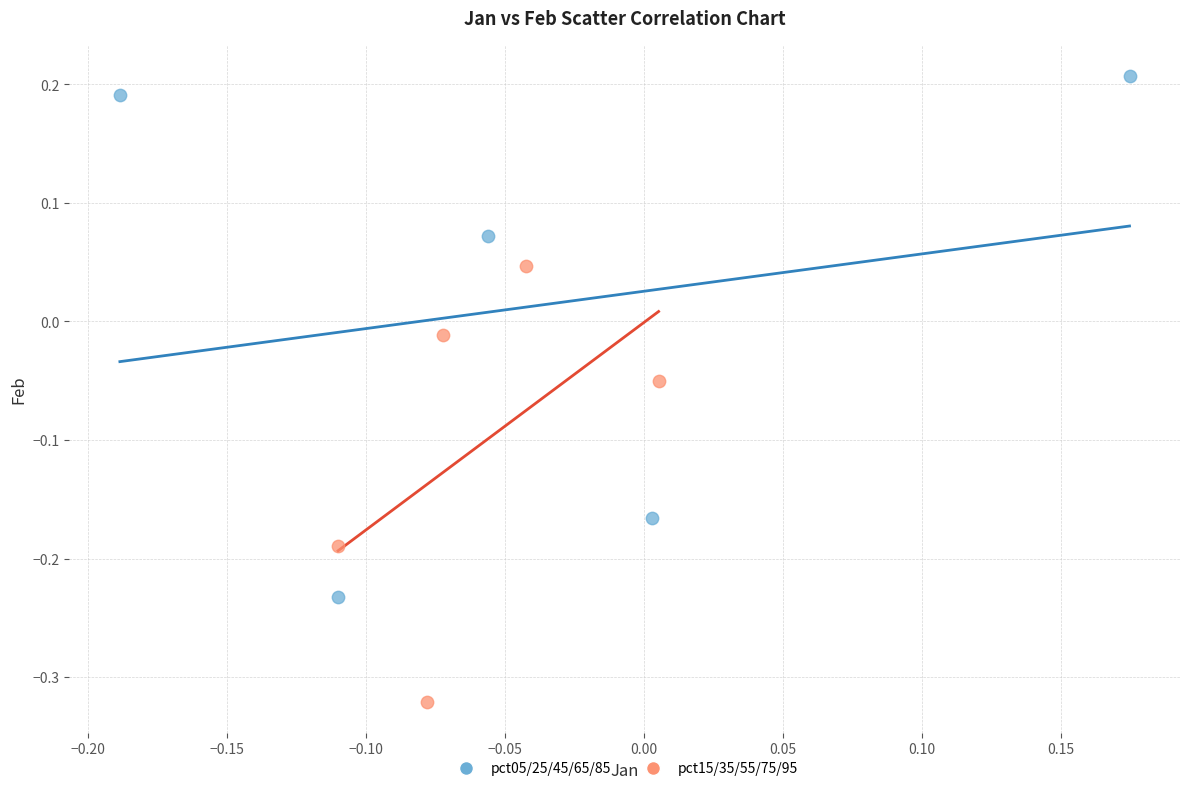

Which series has the largest Y range (max minus min)?

pct05/25/45/65/85